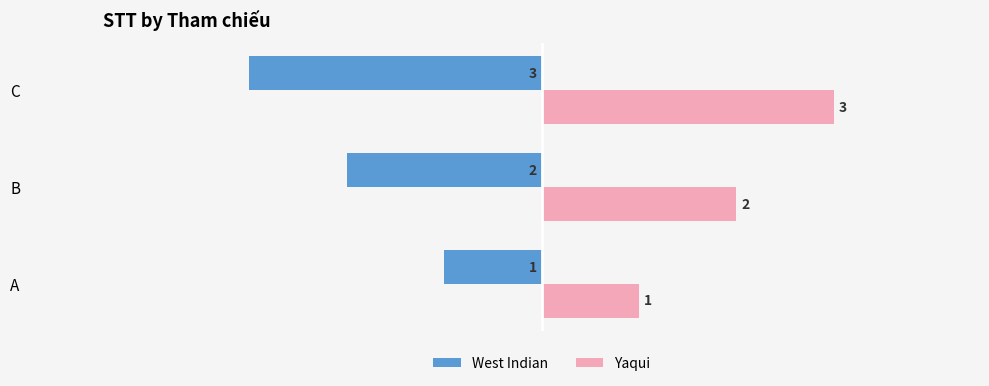

How many series are shown in this chart?

2